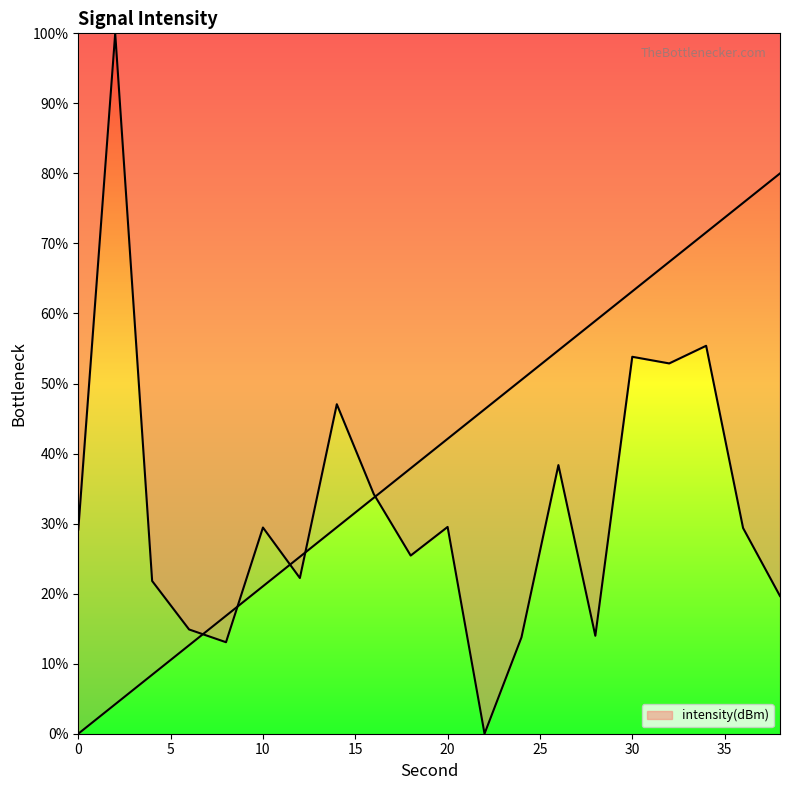

Which category has the highest value across all series?

2